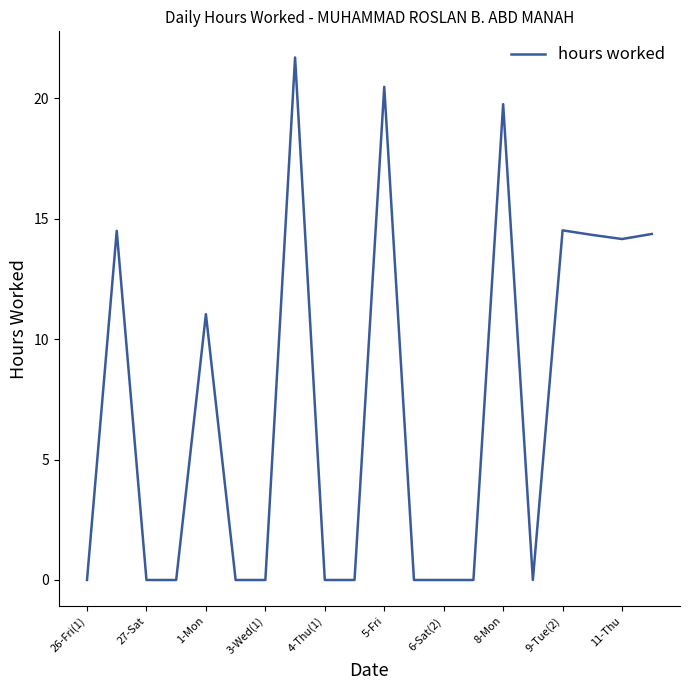

True or false: the data has more than 2 interior local peaks.

True